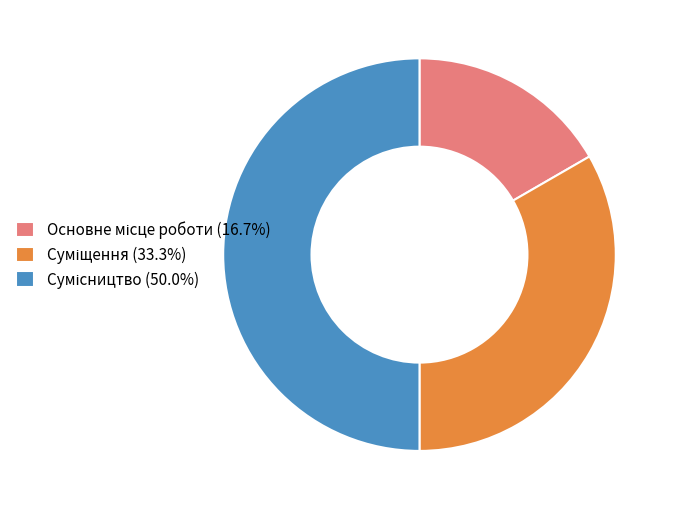

How many segments does this pie chart have?

3